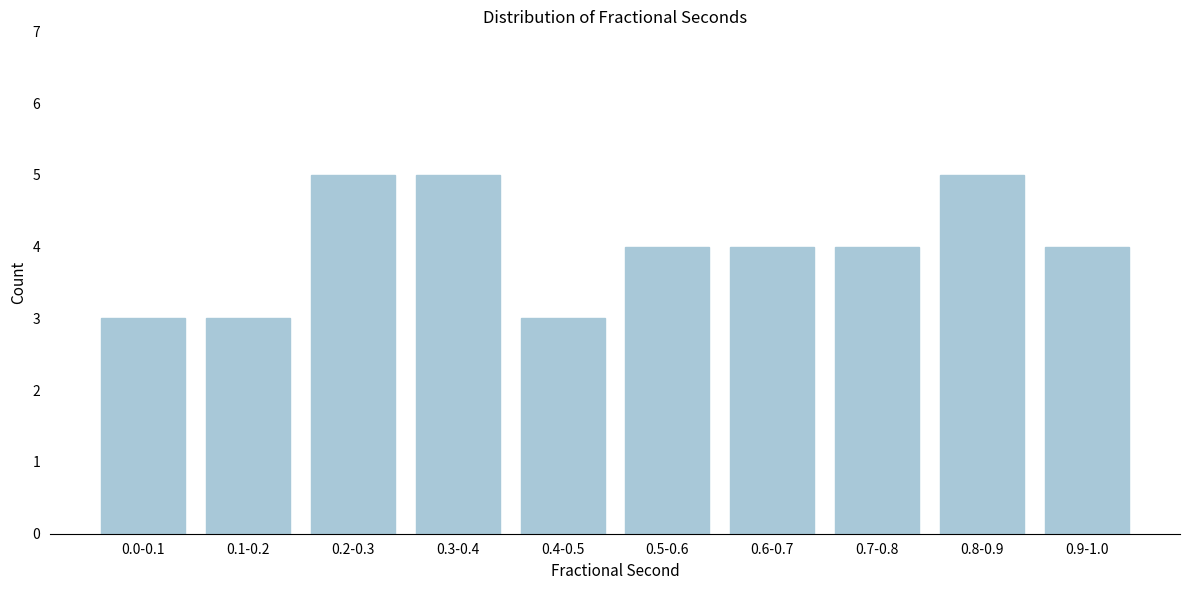

Reading right to left, extract all data points from this chart.

0.9-1.0=4	0.8-0.9=5	0.7-0.8=4	0.6-0.7=4	0.5-0.6=4	0.4-0.5=3	0.3-0.4=5	0.2-0.3=5	0.1-0.2=3	0.0-0.1=3